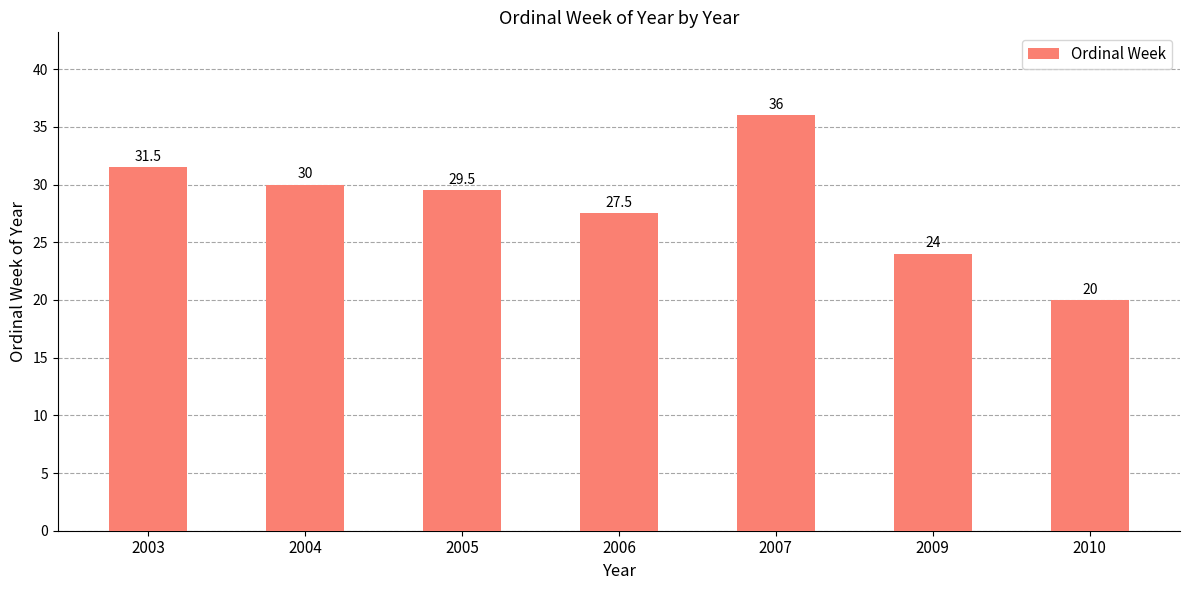

Reading left to right, list all the values displayed in this chart.

31.5	30.0	29.5	27.5	36.0	24.0	20.0